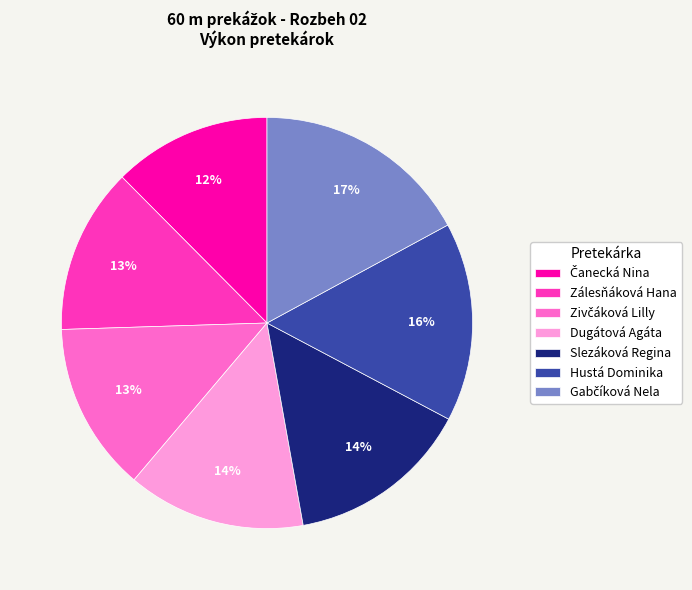

What percentage is the Hustá Dominika slice, to the nearest percent?

16%